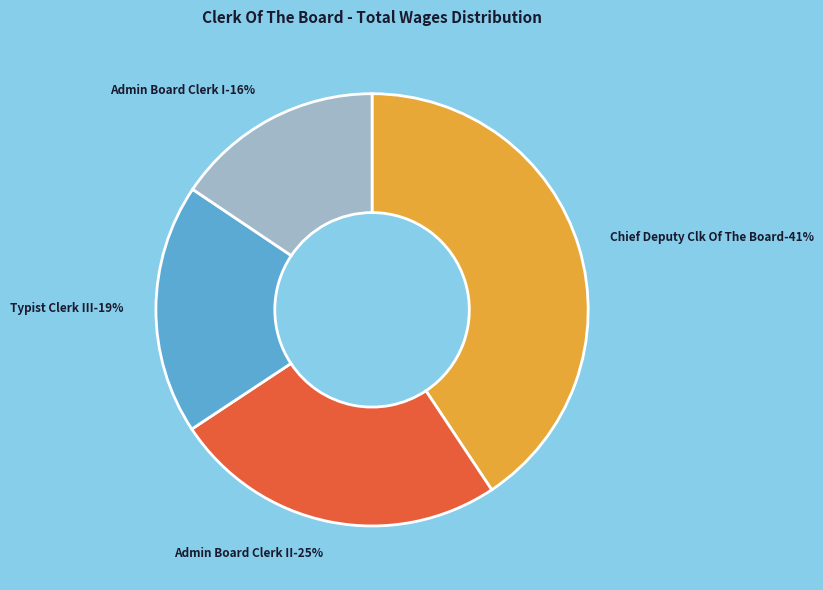

True or false: Admin Board Clerk II - Confid accounts for 32% of the total.

False